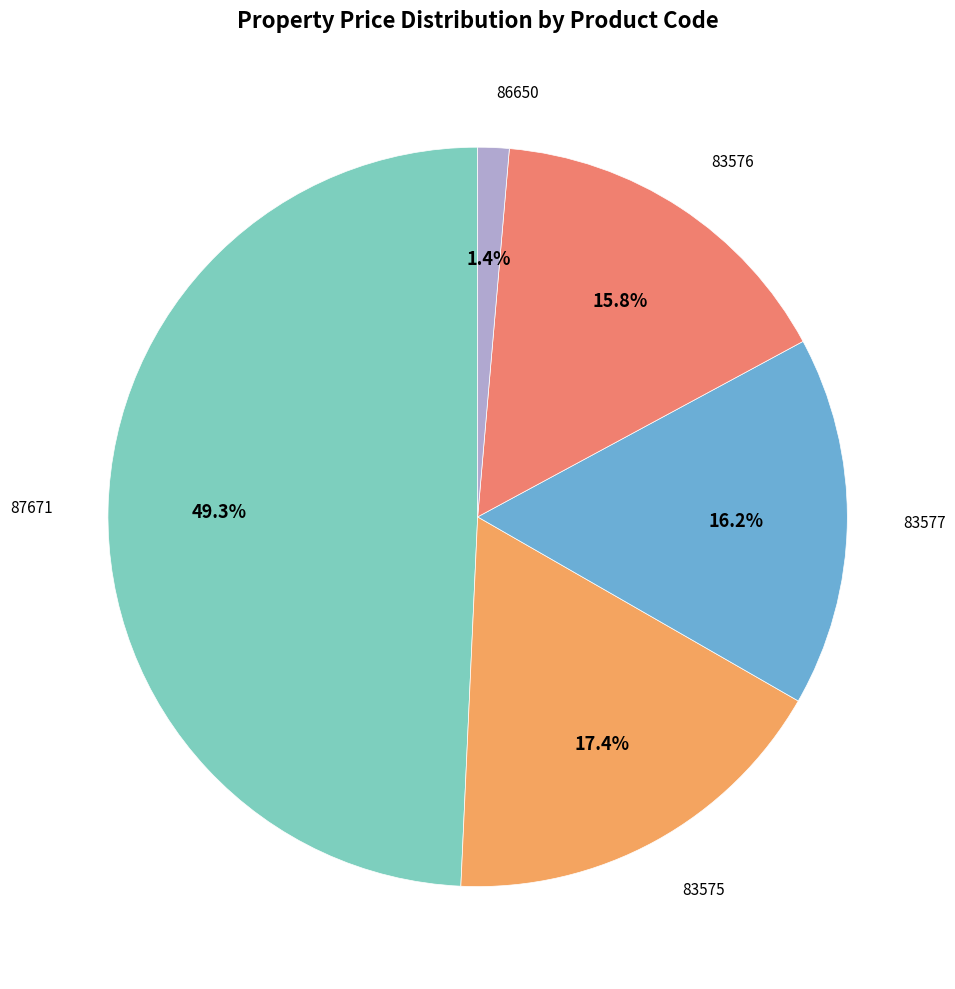

The 83577 slice represents 16% of the pie. True or false?

True